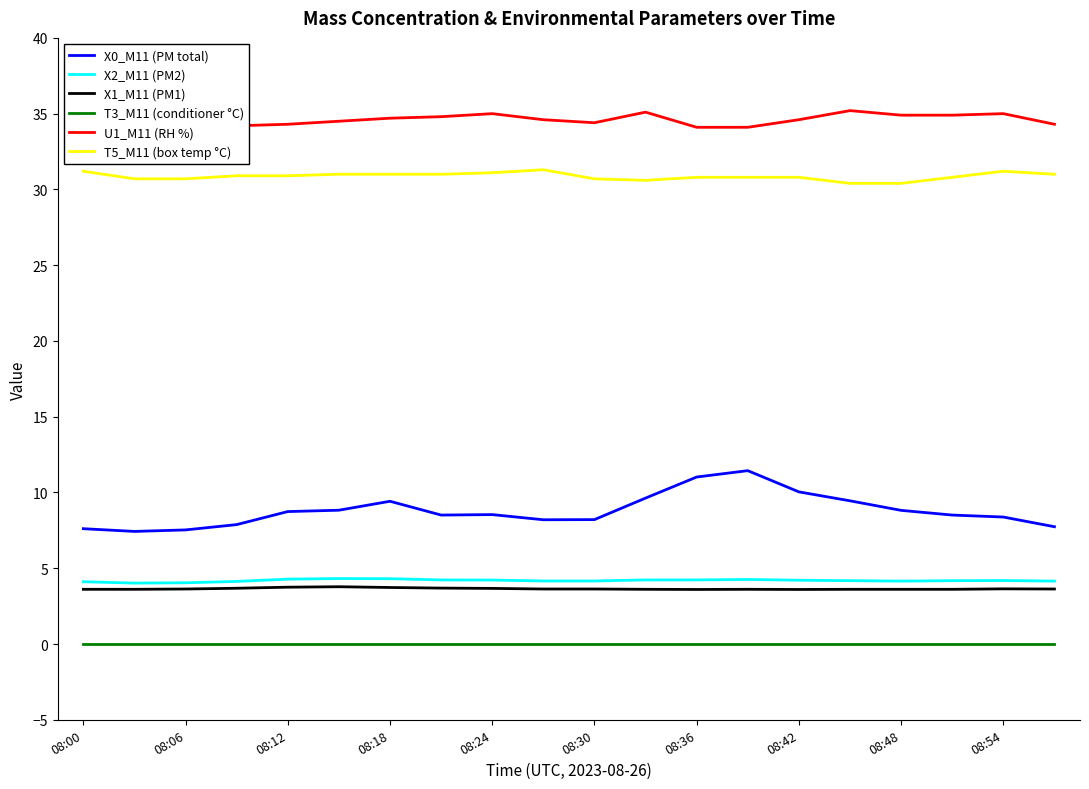

Which series has the largest total across all categories?

U1_M11 (RH %)